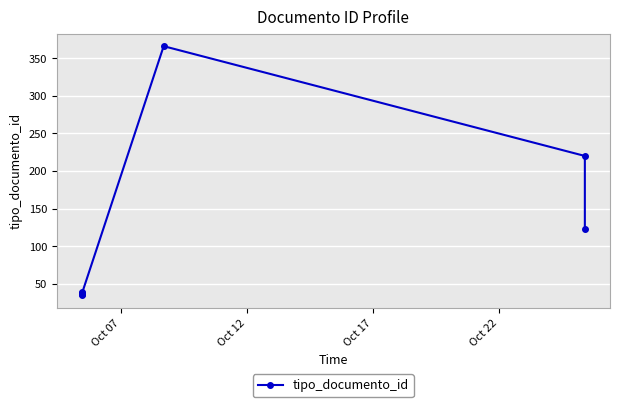

What is the value of the 6th point from the left?

366